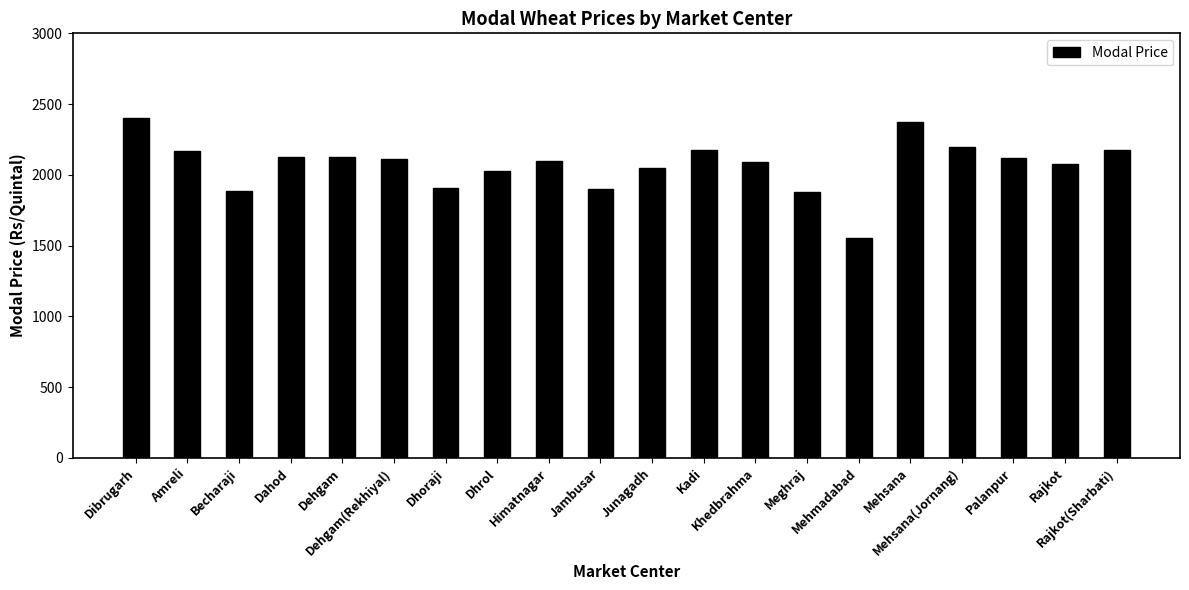

What is the ratio of the value at Mehmadabad to the value at Palanpur?

0.7